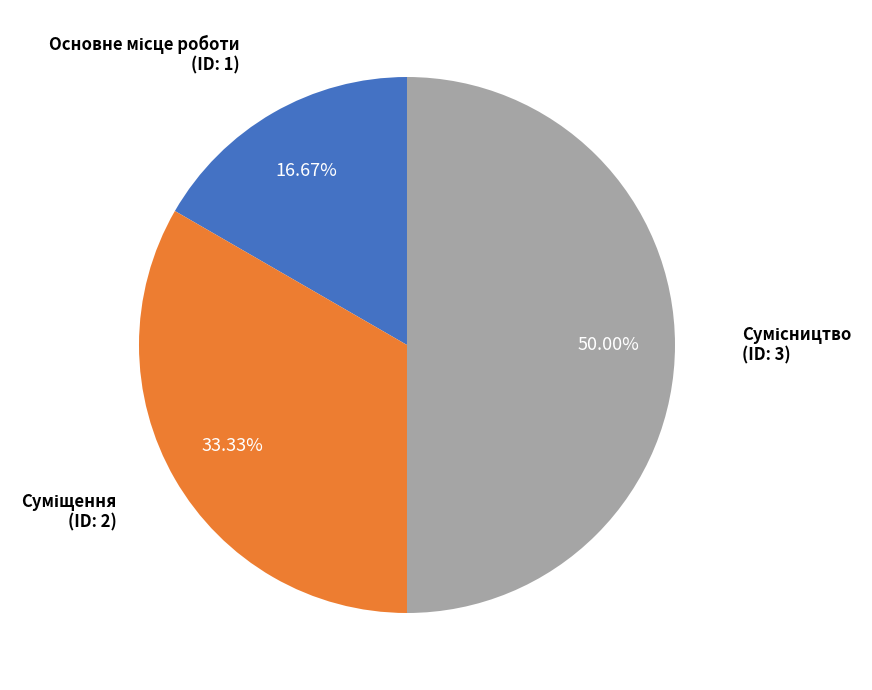

What is the largest slice in the pie chart?

Сумісництво